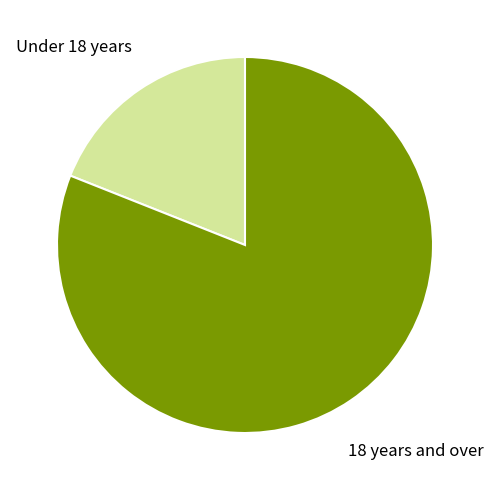

Do Under 18 years and 18 years and over together represent more than half of the pie?

Yes